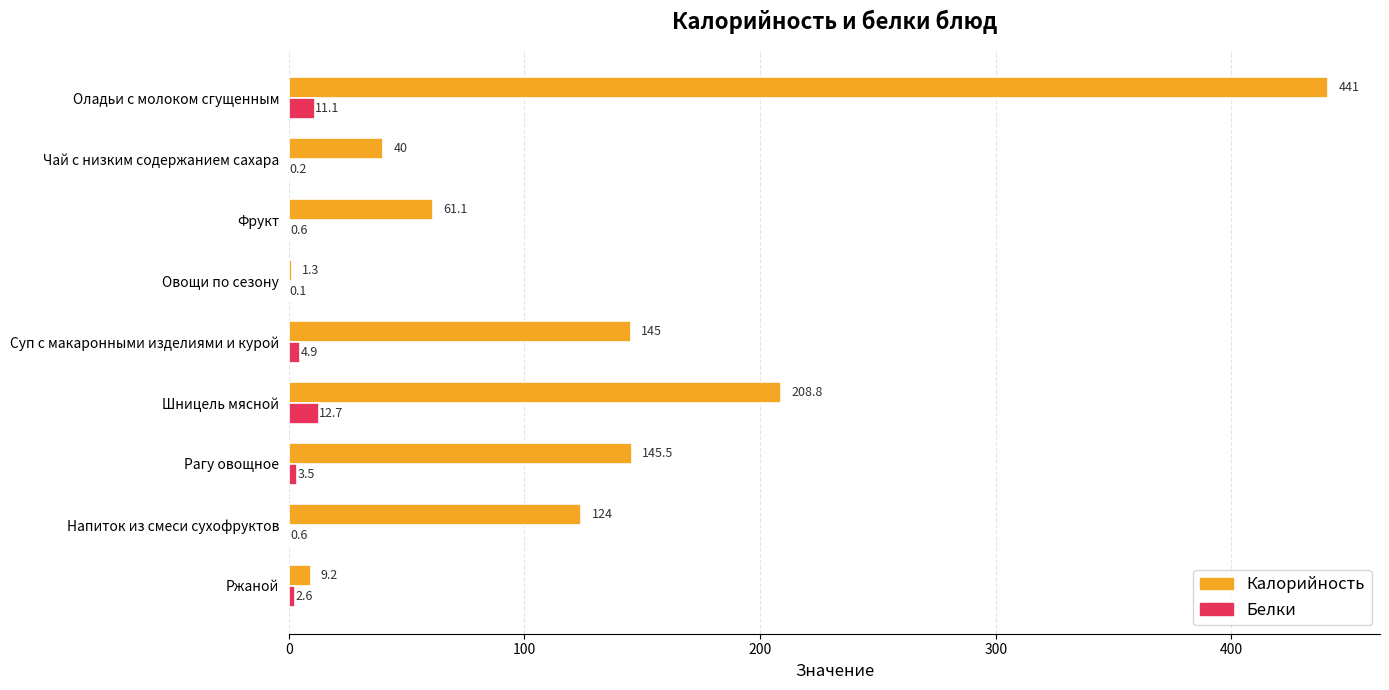

At which category is the sum across all series the highest?

Оладьи с молоком сгущенным